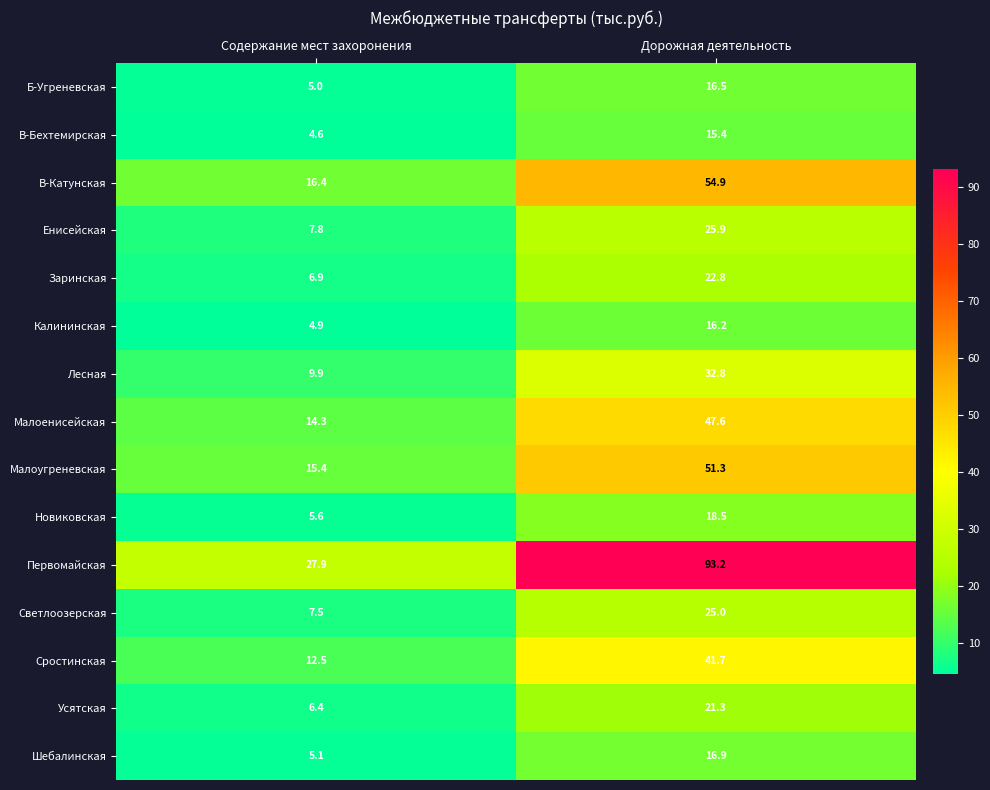

What is the greatest value displayed?

93.2